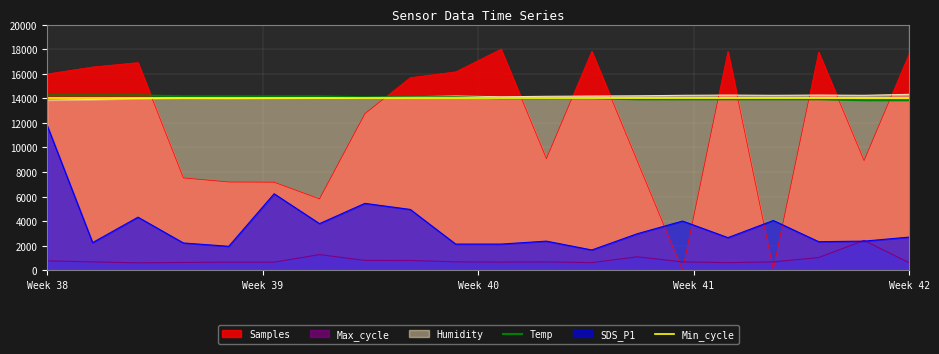

What is the approximate value of Min_cycle at 18?

14000.0